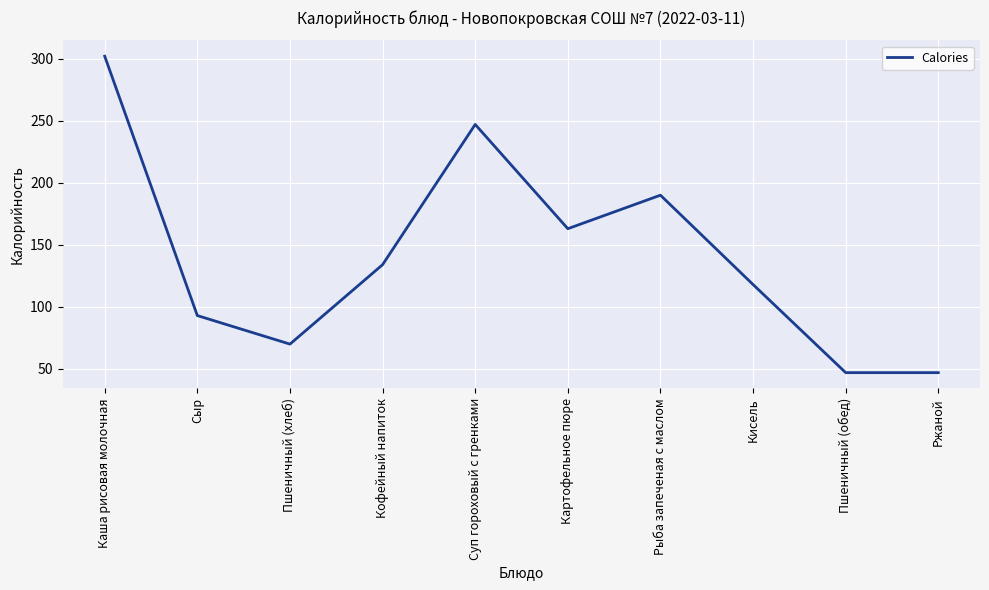

Reading right to left, transcribe all the data shown in this chart.

47	47	118	190	163	247	134	70	93	302